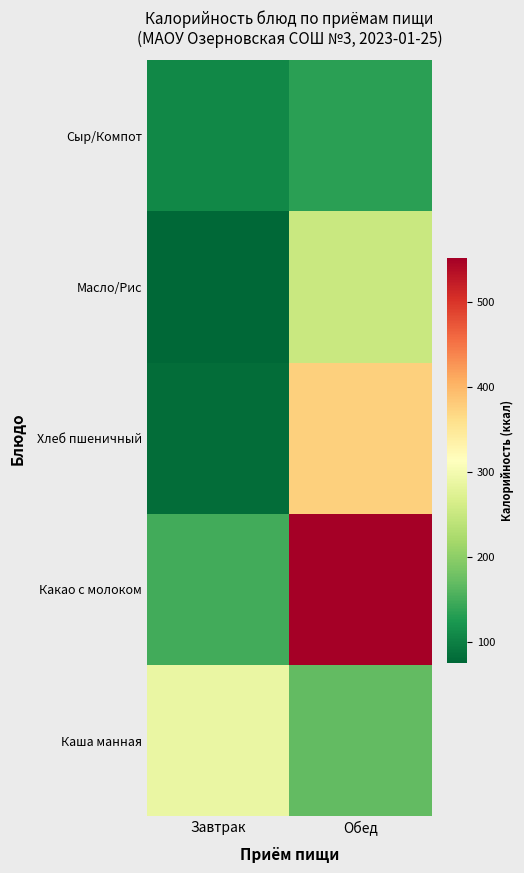

Reading right to left, what are all the values shown in this chart?

Каша манная: Обед=170.0	Завтрак=288.0
Какао с молоком: Обед=552.0	Завтрак=148.0
Хлеб пшеничный: Обед=376.8	Завтрак=82.0
Масло/Рис: Обед=251.0	Завтрак=75.0
Сыр/Компот: Обед=133.0	Завтрак=108.0